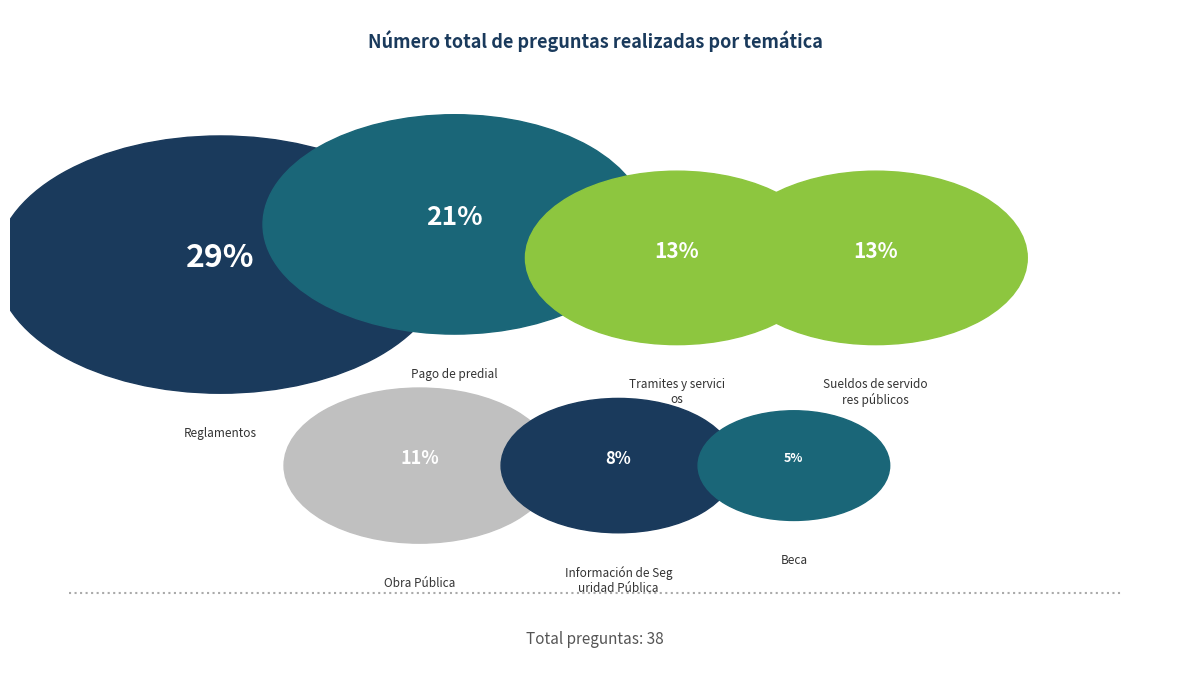

To the nearest percent, what is the combined percentage of Sueldos de servidores públicos and Pago de predial?

34%